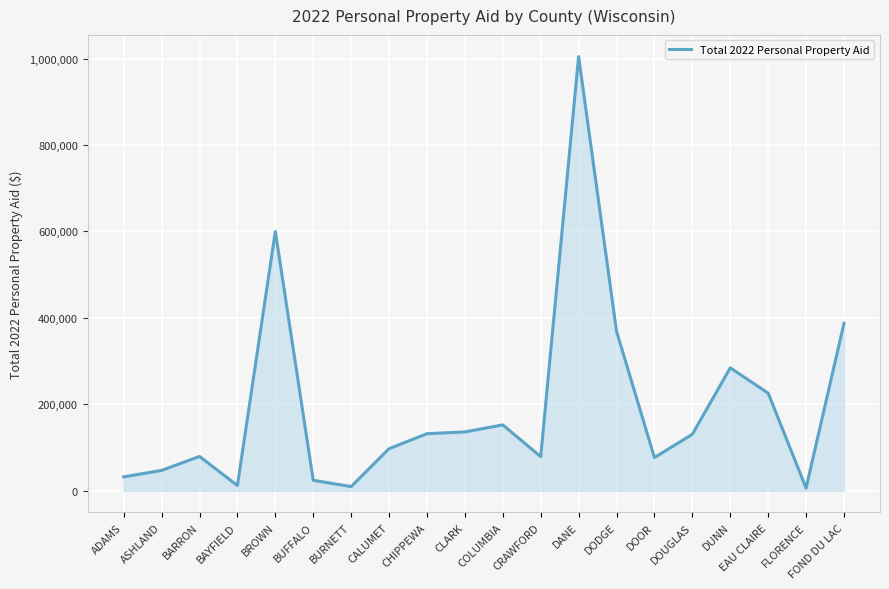

Which has a higher value, ASHLAND or BUFFALO?

ASHLAND